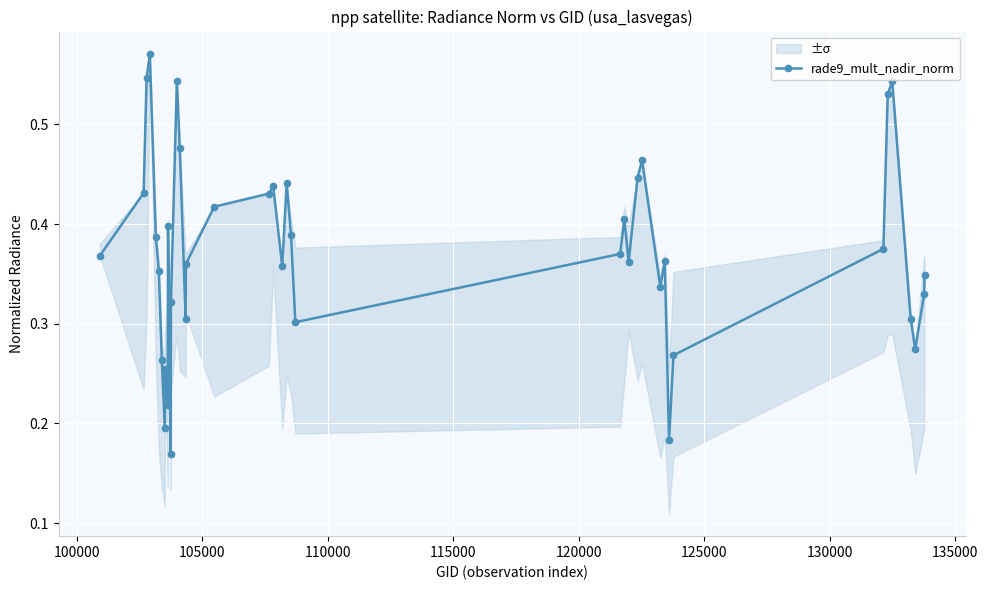

In rade9_mult_nadir_norm, how many points are lower than both neighbors (excluding endpoints)?

10